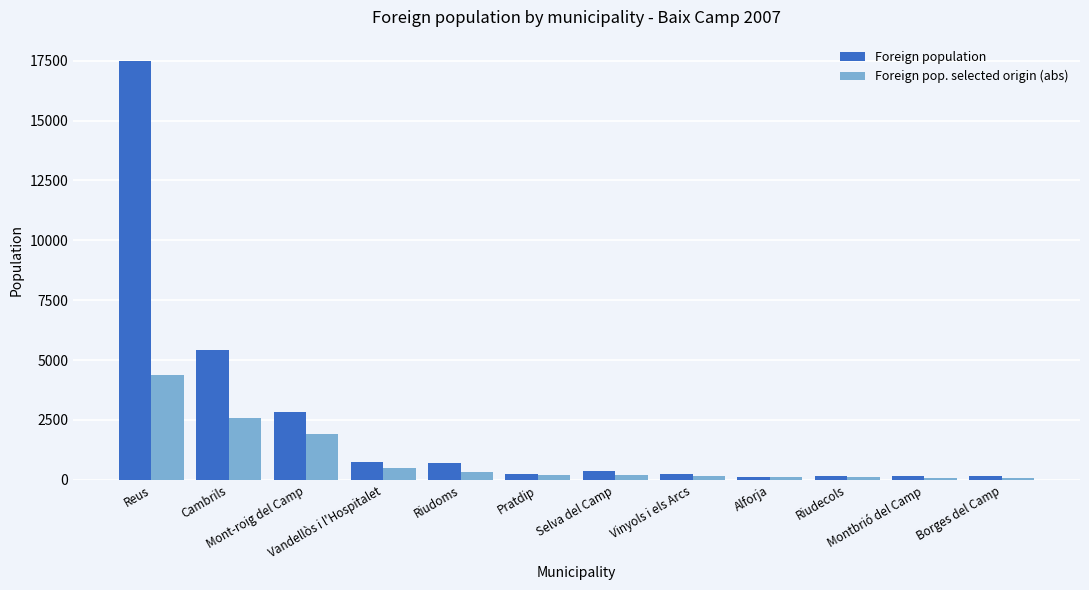

Count the number of categories in the chart.

12